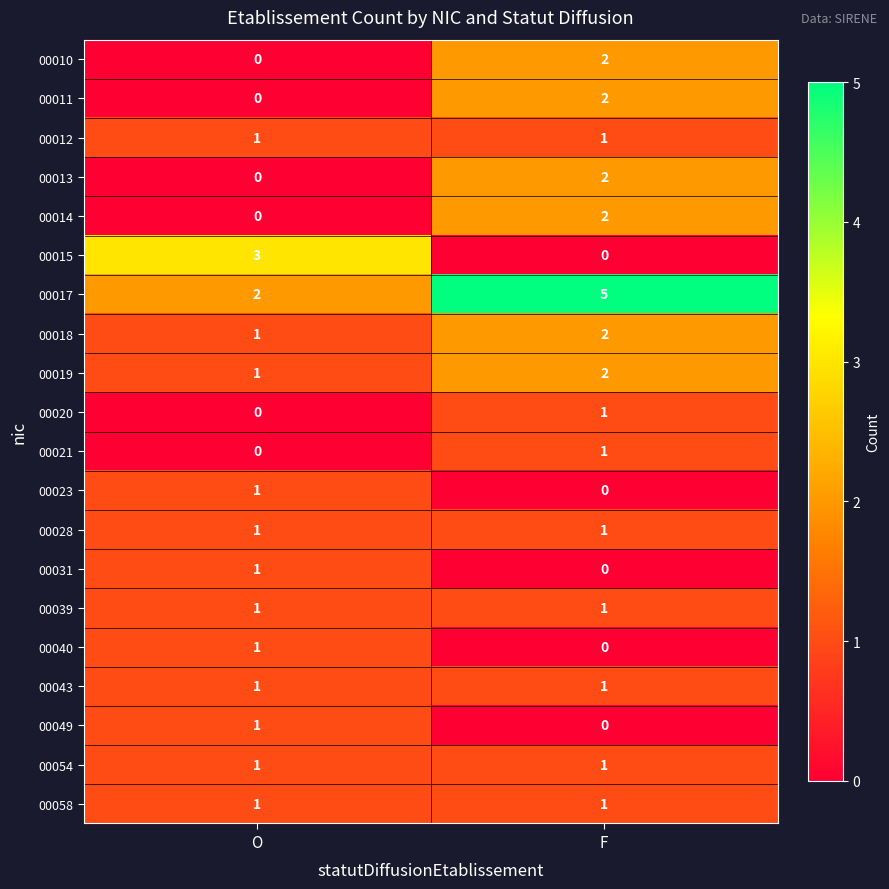

At which category does the chart reach its peak across all series?

F